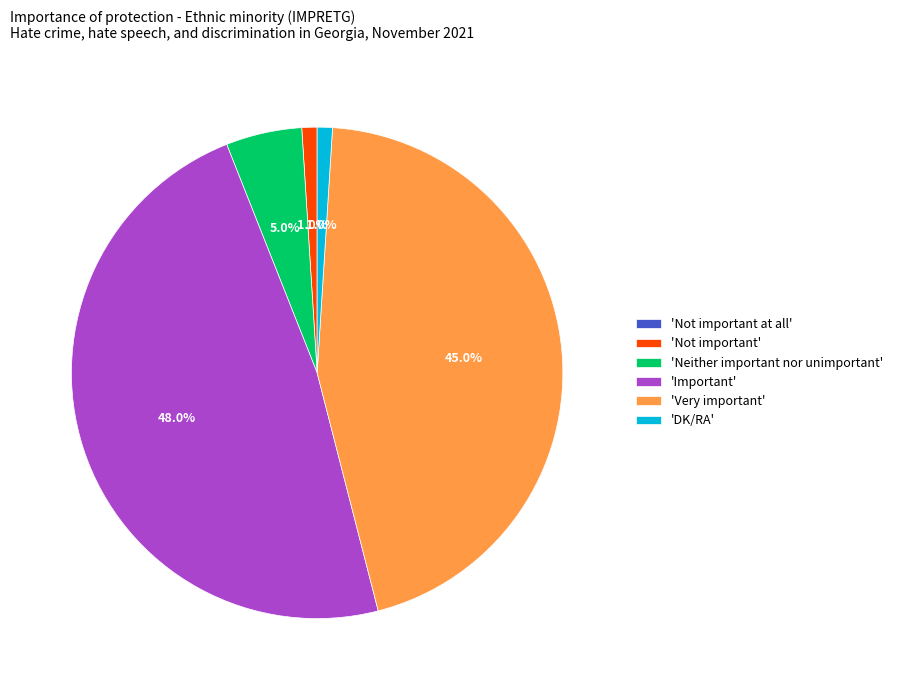

Which category has the biggest portion of the pie?

'Important'